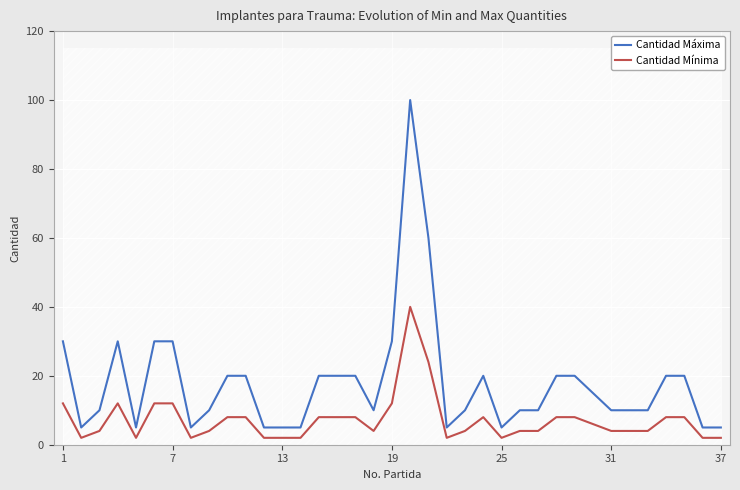

Rank the series by their average value, from lowest to highest.

Cantidad Mínima, Cantidad Máxima